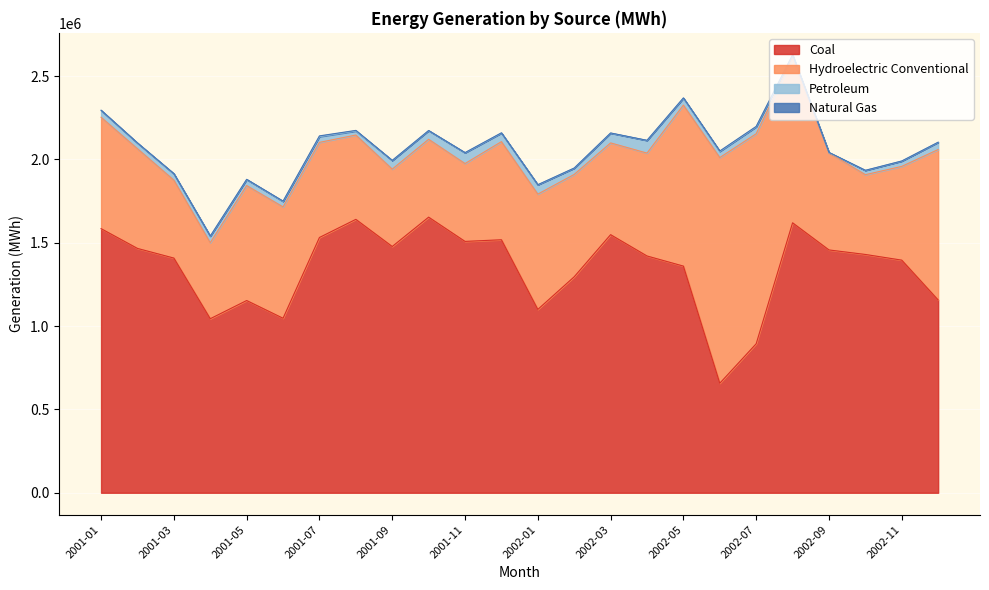

Where is Hydroelectric Conventional nearest to the value 905239?

2002-12